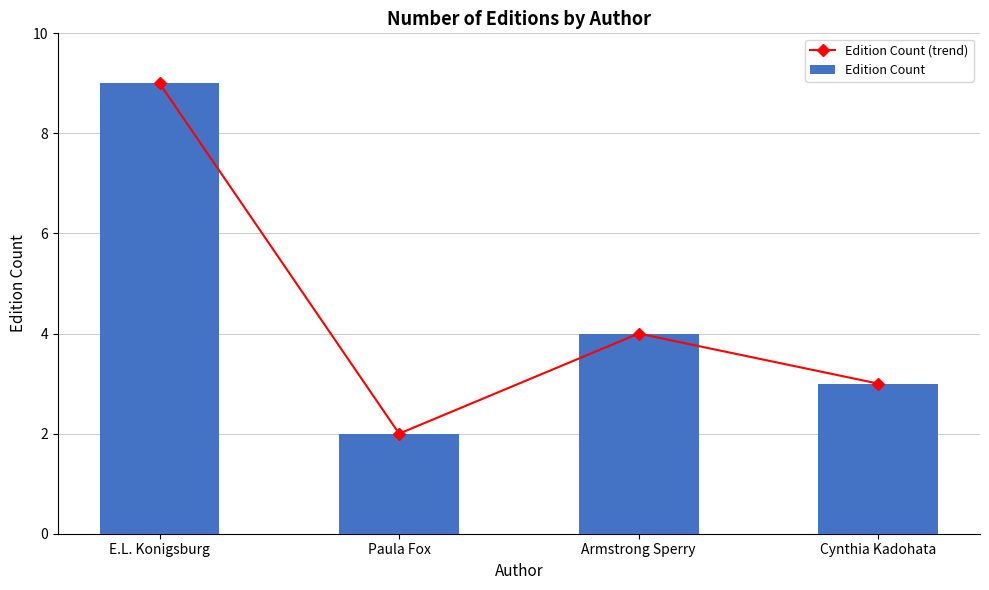

Reading right to left, what are all the values shown in this chart?

Edition Count (trend): Cynthia Kadohata=3	Armstrong Sperry=4	Paula Fox=2	E.L. Konigsburg=9
Edition Count: Cynthia Kadohata=3	Armstrong Sperry=4	Paula Fox=2	E.L. Konigsburg=9